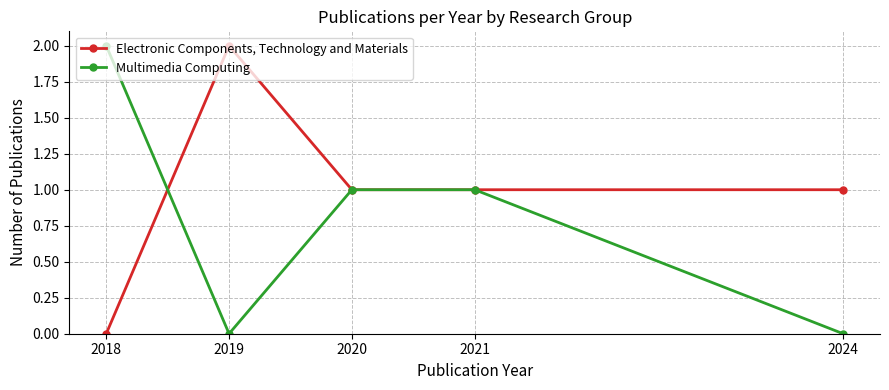

Is this an area chart (filled region under the line)?

No